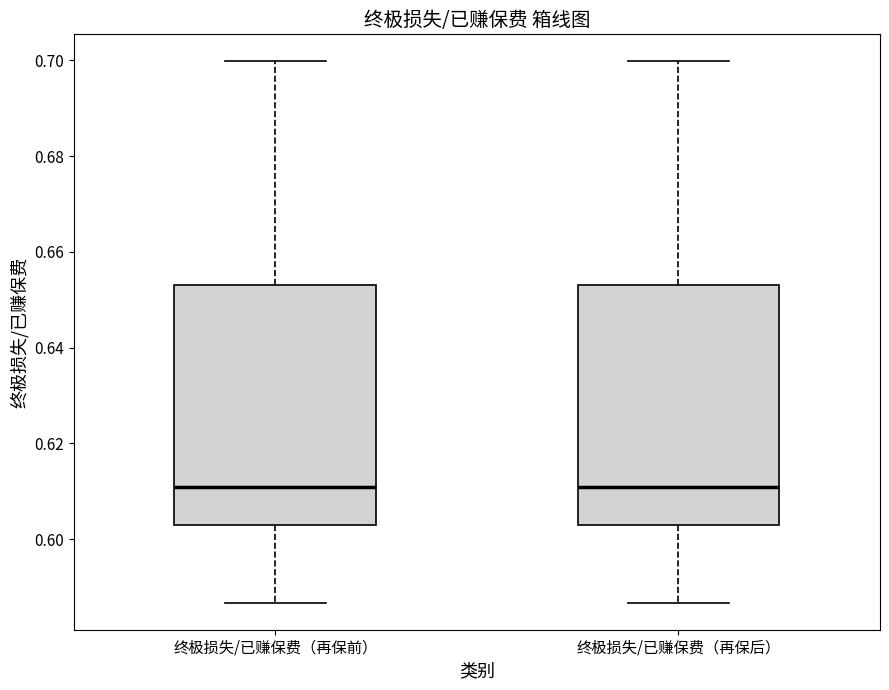

Reading left to right, transcribe this box plot: for each box, give where its median line is, the range the box spans, and where its two whiskers end, as read against the y-axis. The values are not printed on the chart, so give them approximately, as read against the axis.

终极损失/已赚保费（再保前）: median 0.610, box 0.602 to 0.654, whiskers 0.586 to 0.700
终极损失/已赚保费（再保后）: median 0.610, box 0.602 to 0.654, whiskers 0.586 to 0.700